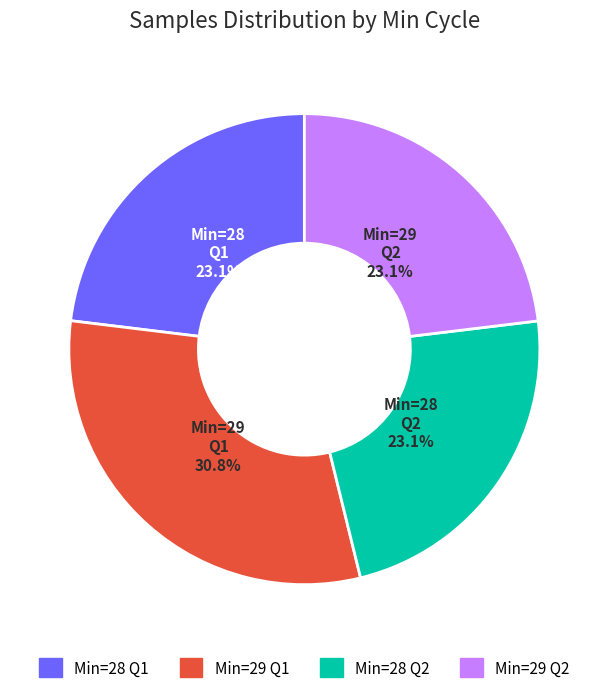

What is the largest slice in the pie chart?

Min=29 Q1